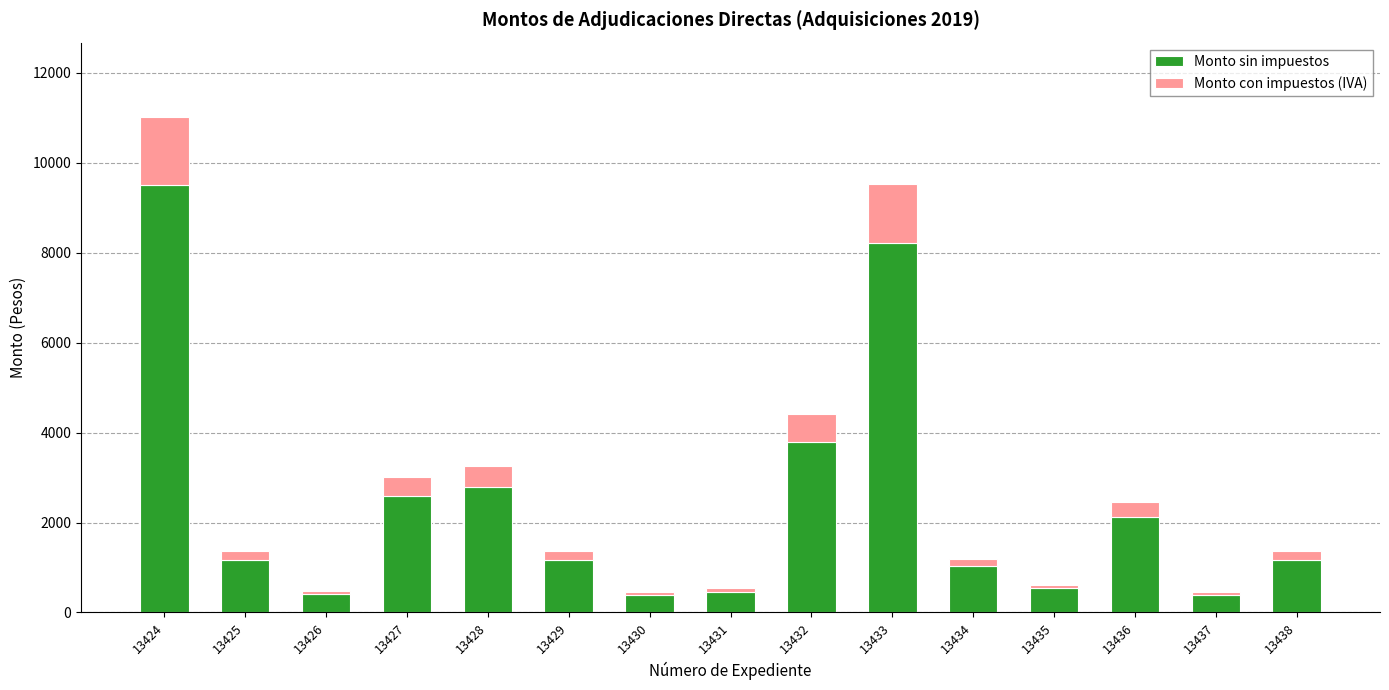

What are all the series names shown in the legend?

Monto sin impuestos, Monto con impuestos (IVA)